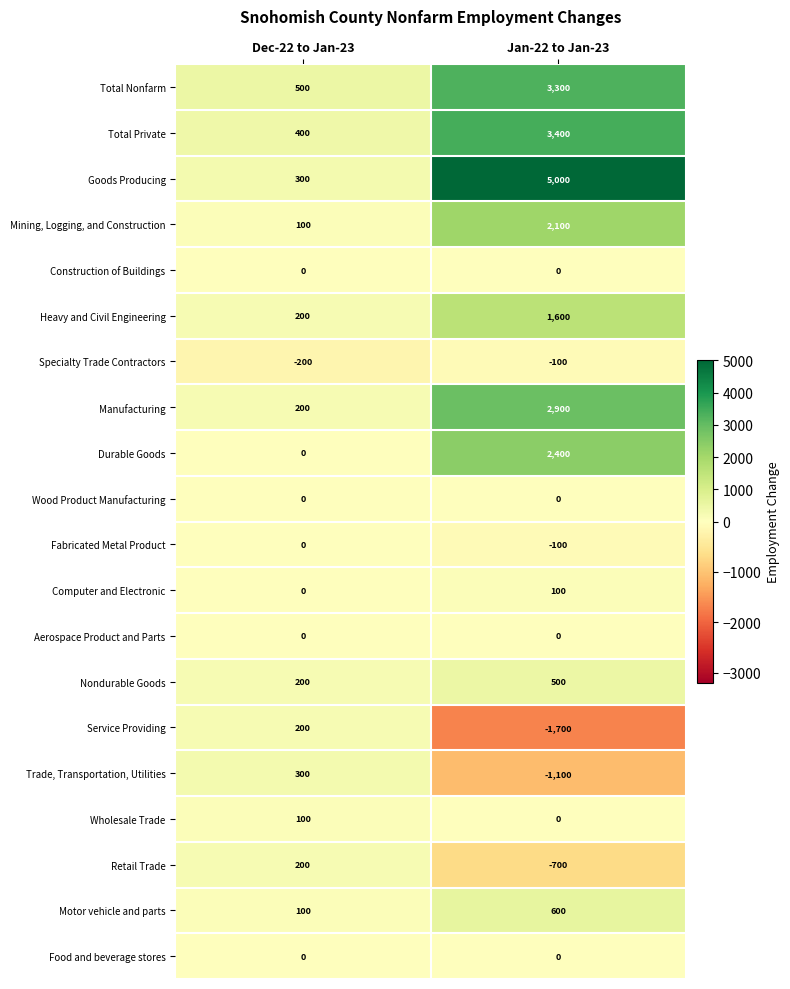

Count the number of data series in this chart.

20